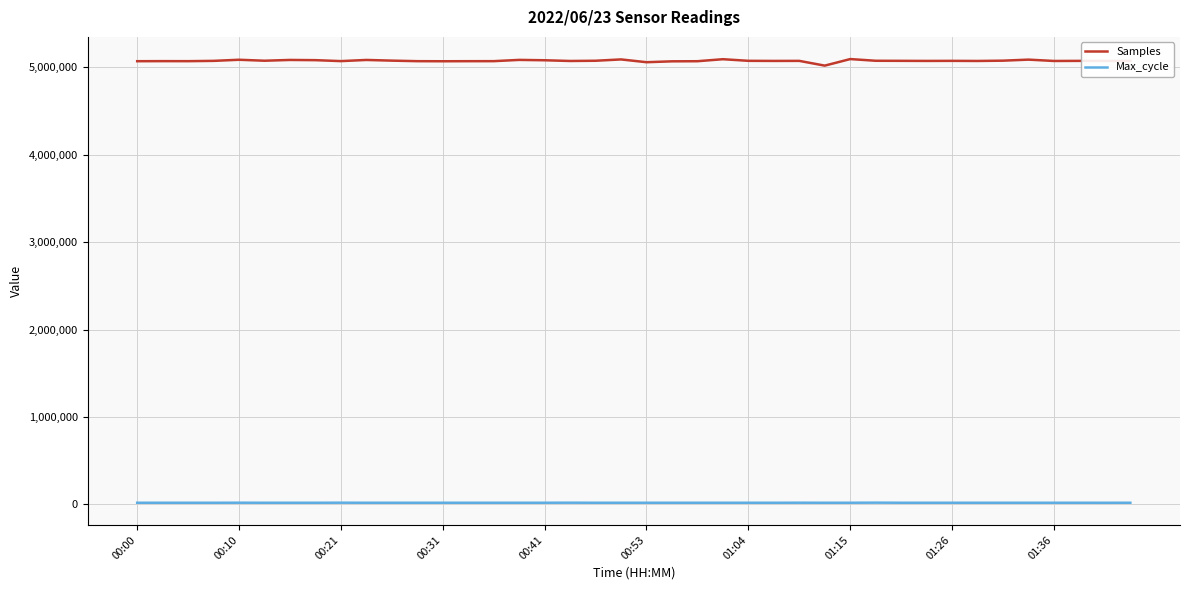

What is the lowest value of the Samples series?

5017030